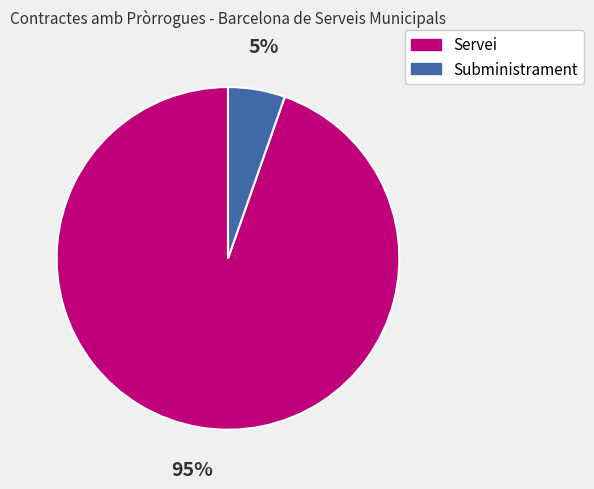

Does any single category account for the majority?

Yes